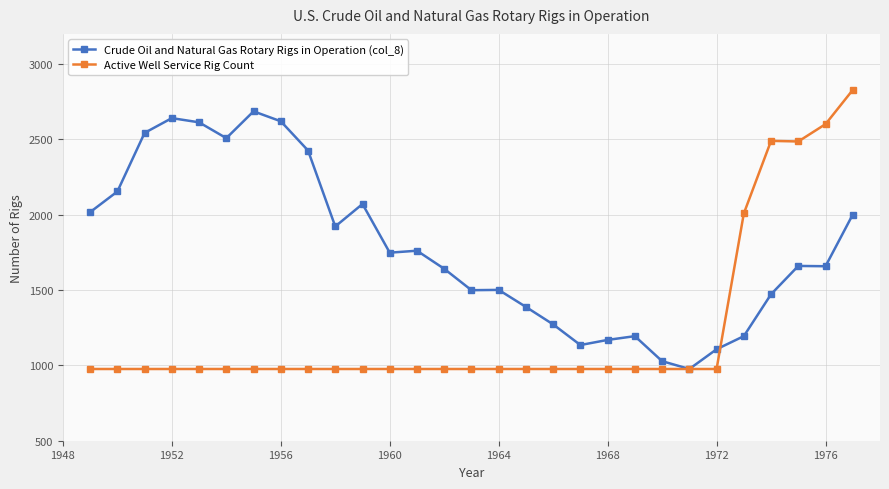

What is the value of the Crude Oil and Natural Gas Rotary Rigs in Operation (col_8) point at the 19th from the left?

1135